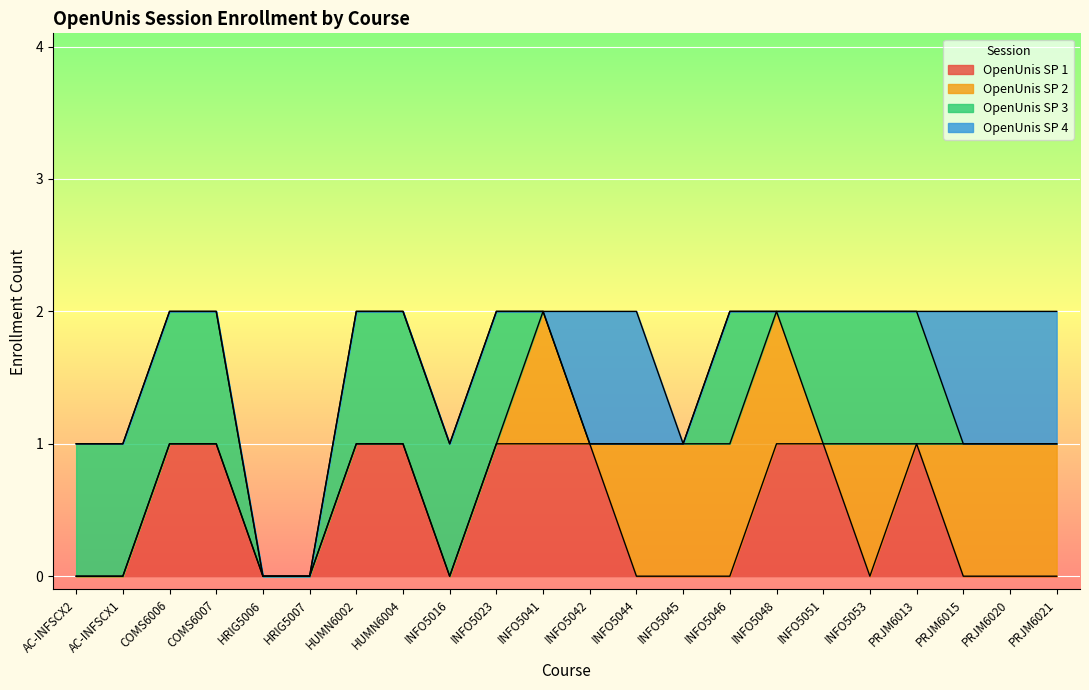

Is the value of OpenUnis SP 1 at HUMN6002 greater than the value of OpenUnis SP 3 at INFO5042?

Yes